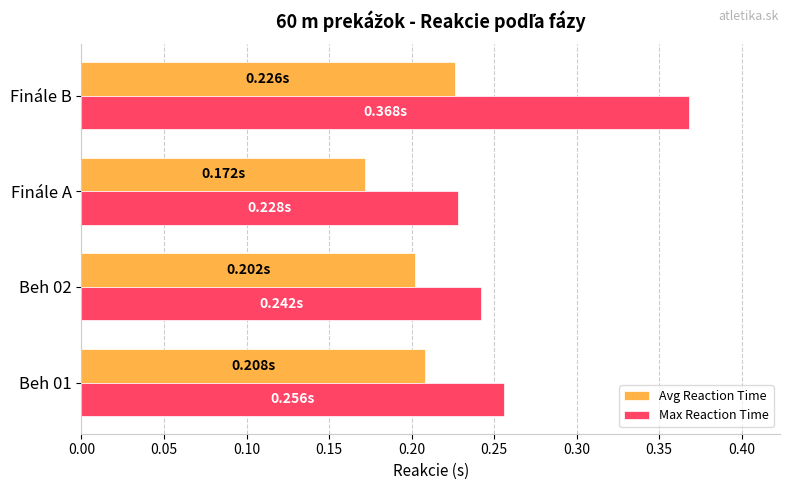

List the series in order of their overall mean, lowest first.

Avg Reaction Time, Max Reaction Time